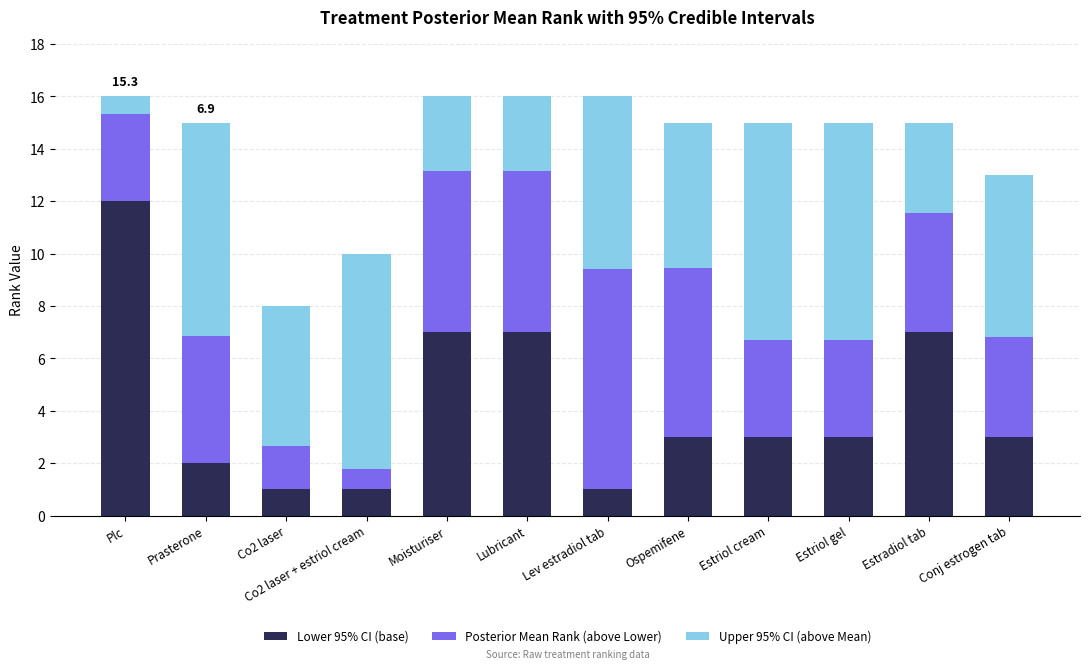

The Lower 95% CI (base) series shows 1.0 at Lev estradiol tab. True or false?

True